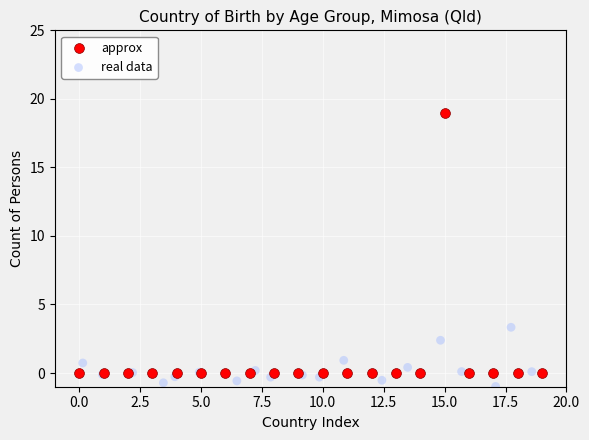

Which series has the widest spread of Y values?

approx